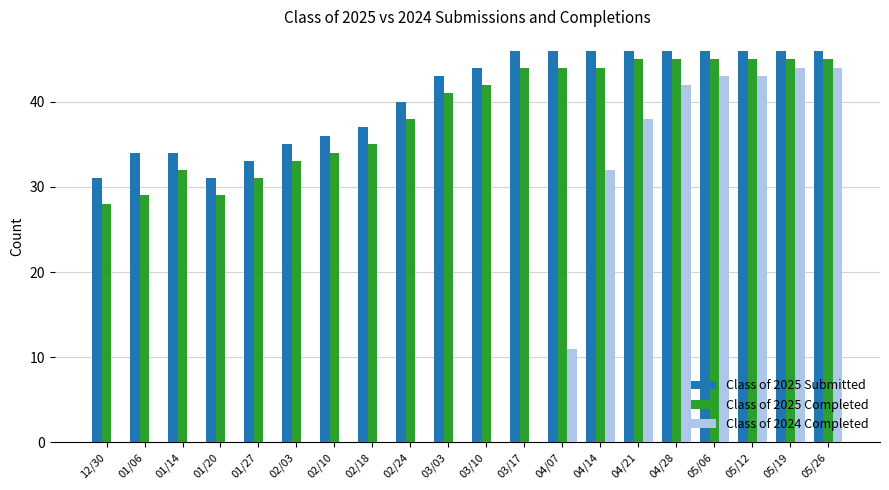

Is the value of Class of 2024 Completed at 01/06 greater than the value of Class of 2025 Completed at 02/03?

No